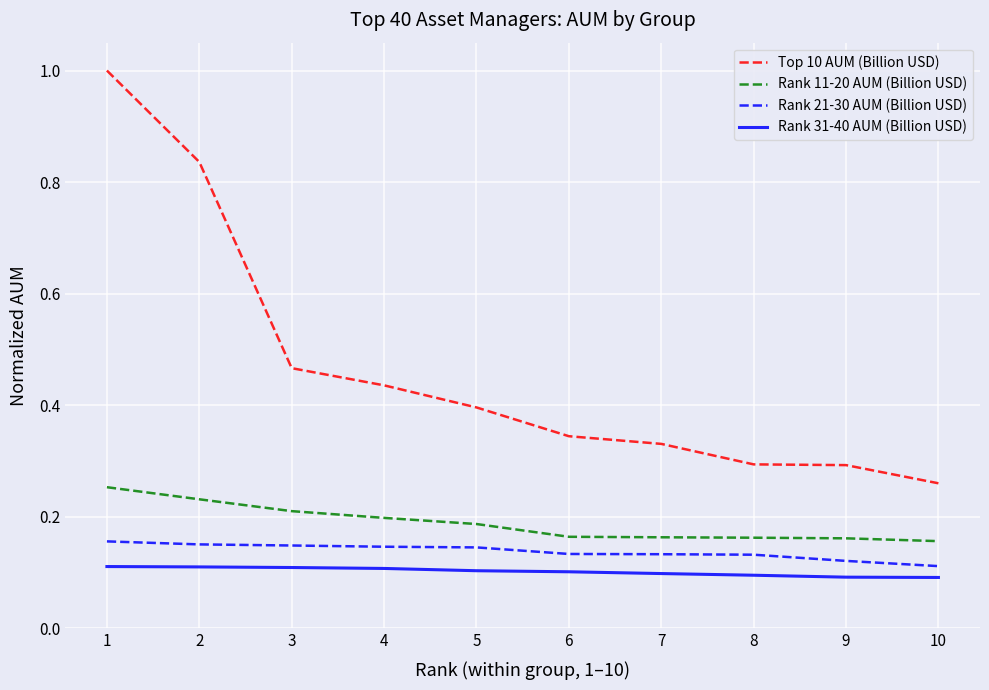

Rank the series by their maximum value, from lowest to highest.

Rank 31-40 AUM (Billion USD), Rank 21-30 AUM (Billion USD), Rank 11-20 AUM (Billion USD), Top 10 AUM (Billion USD)